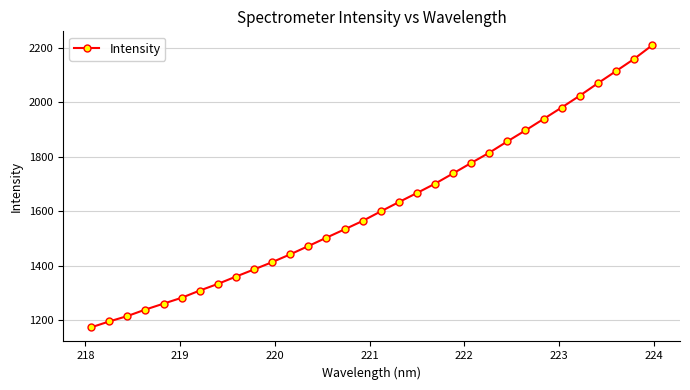

What is the value of the 26th point from the left?

1938.5